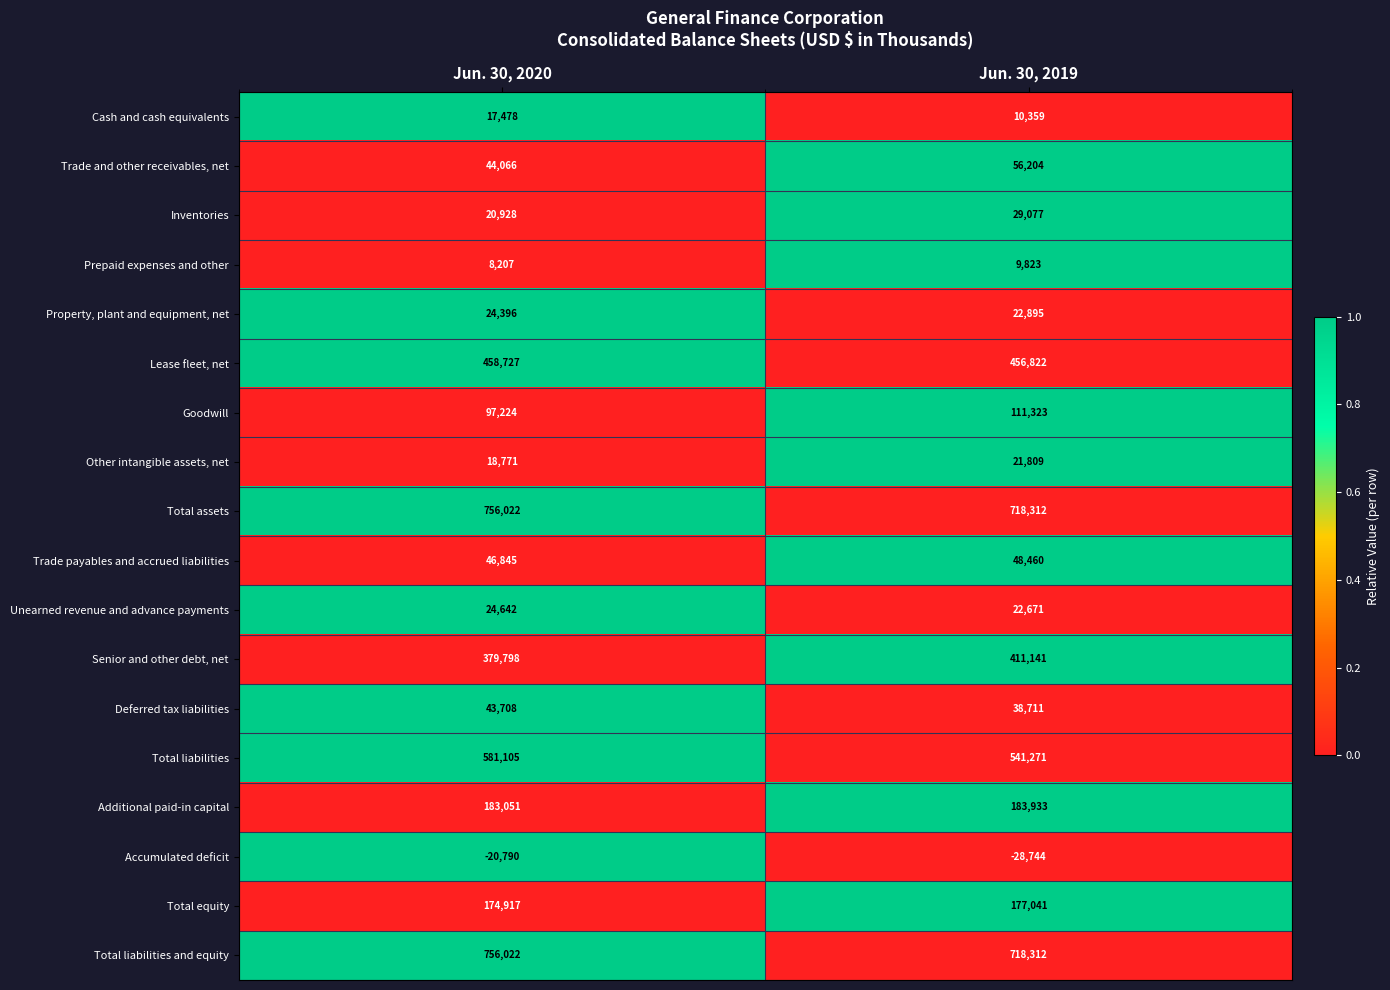

How many distinct data groups are displayed?

18